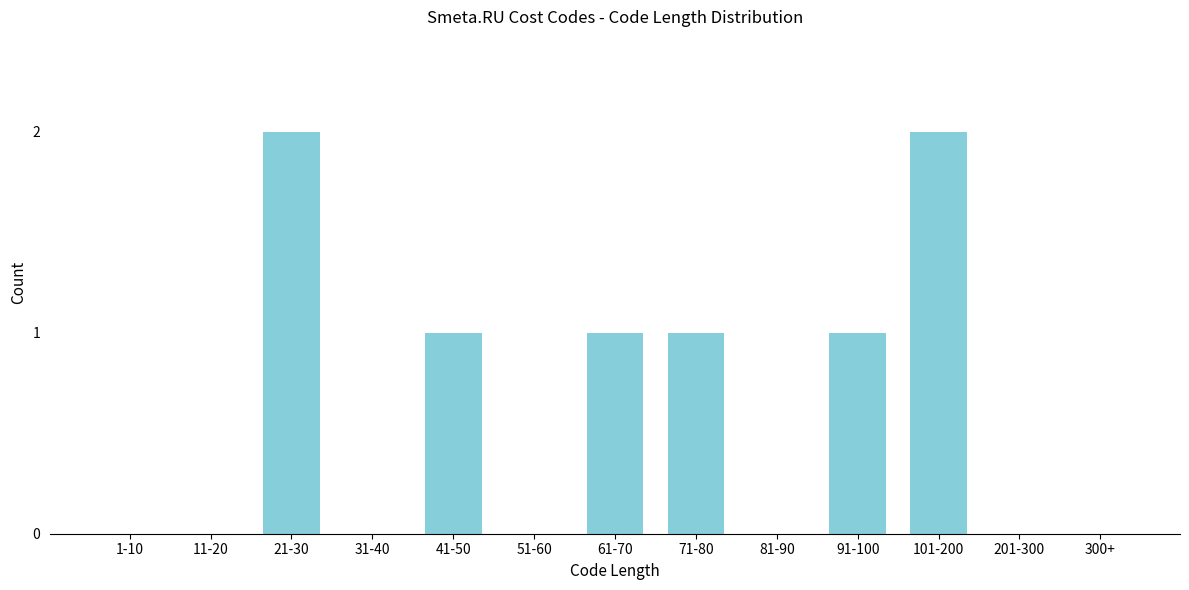

Reading right to left, extract all data points from this chart.

300+=0	201-300=0	101-200=2	91-100=1	81-90=0	71-80=1	61-70=1	51-60=0	41-50=1	31-40=0	21-30=2	11-20=0	1-10=0